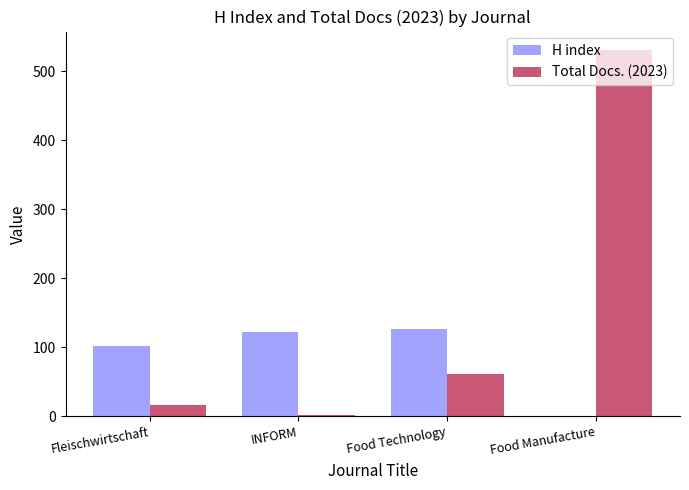

What is the total value across all series at Fleischwirtschaft?

119